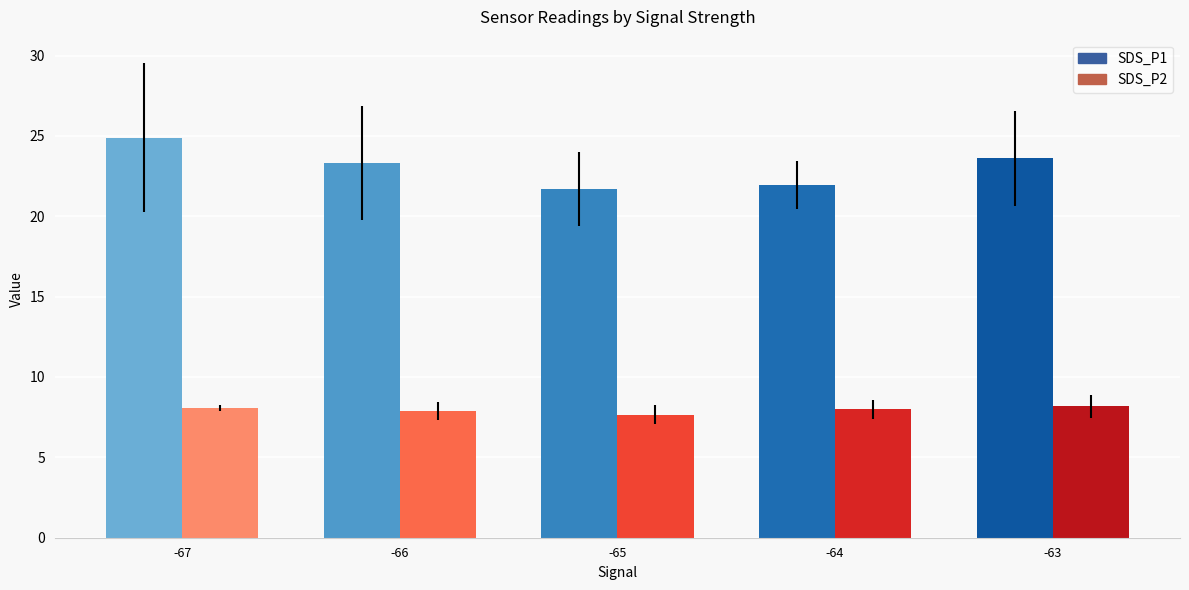

What is the maximum value for SDS_P1?

24.9